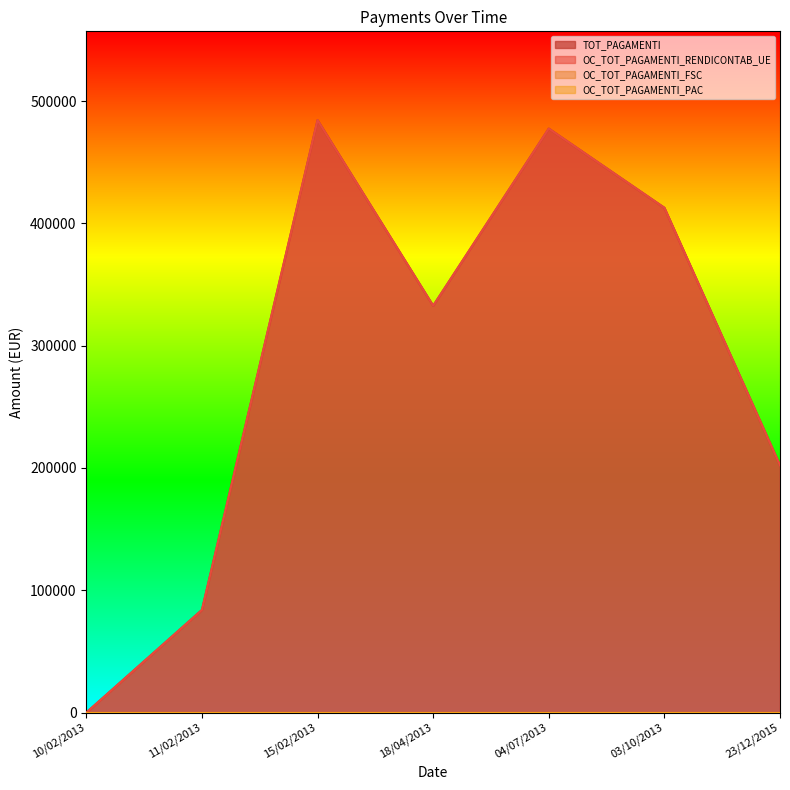

What is the sum of the OC_TOT_PAGAMENTI_RENDICONTAB_UE values at 23/12/2015 and 18/04/2013?

534836.9